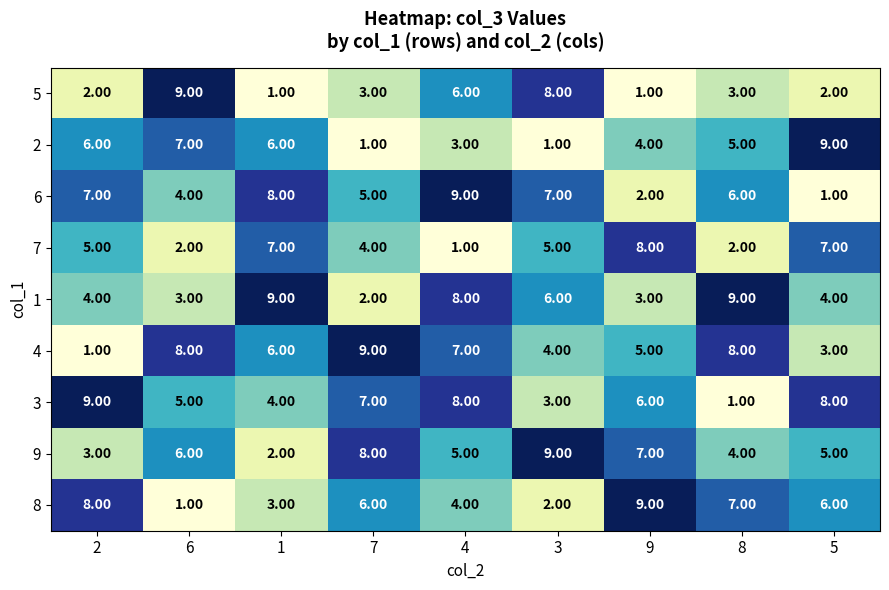

At how many categories does at least one series exceed 3?

9